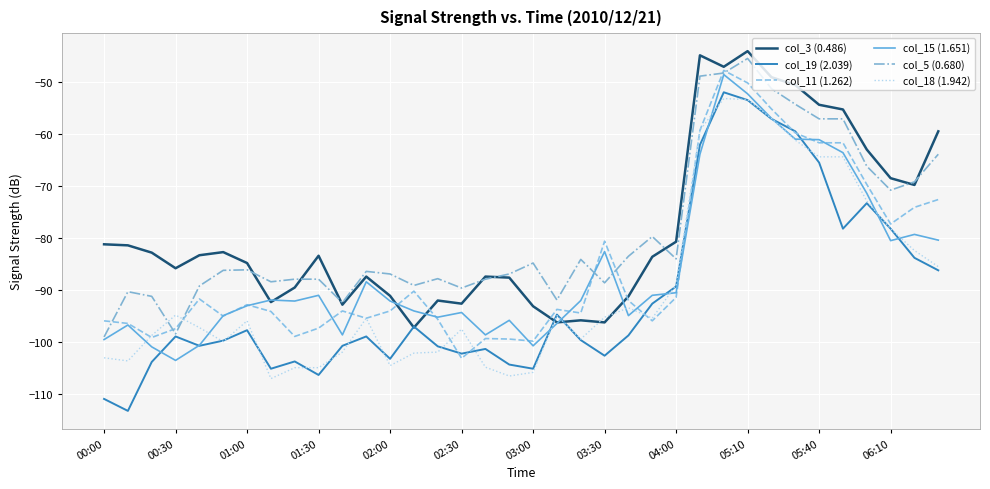

Rank the series by their maximum value, from highest to lowest.

col_3 (0.486), col_5 (0.680), col_11 (1.262), col_15 (1.651), col_19 (2.039), col_18 (1.942)